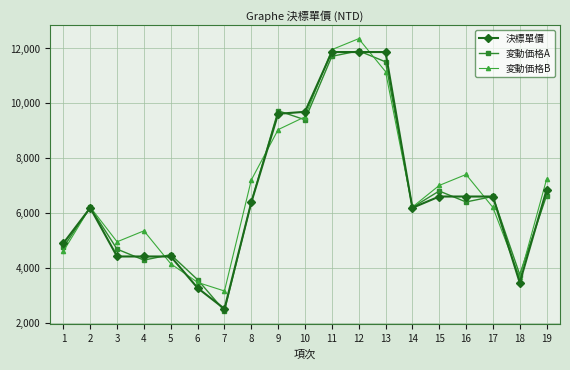

Is this an area chart (filled region under the line)?

No